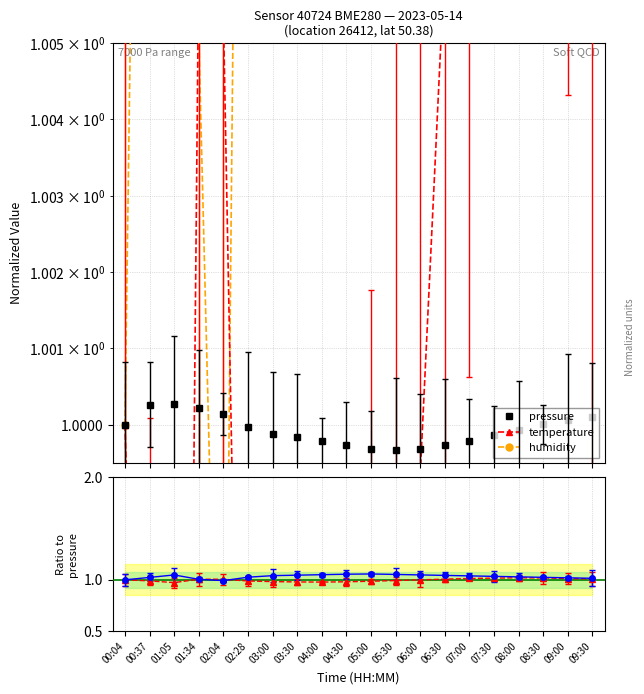

The value of humidity at 07:30 is 1.0. True or false?

True